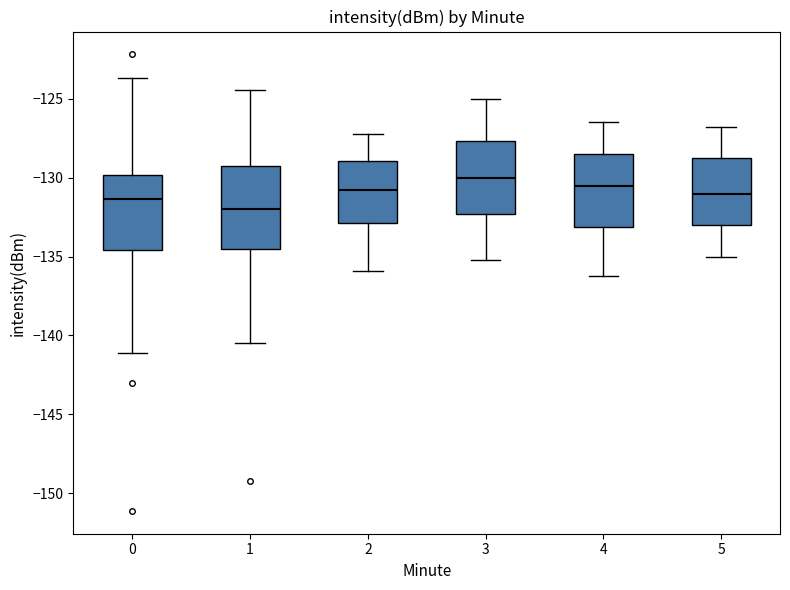

Which box has the highest median line?

3